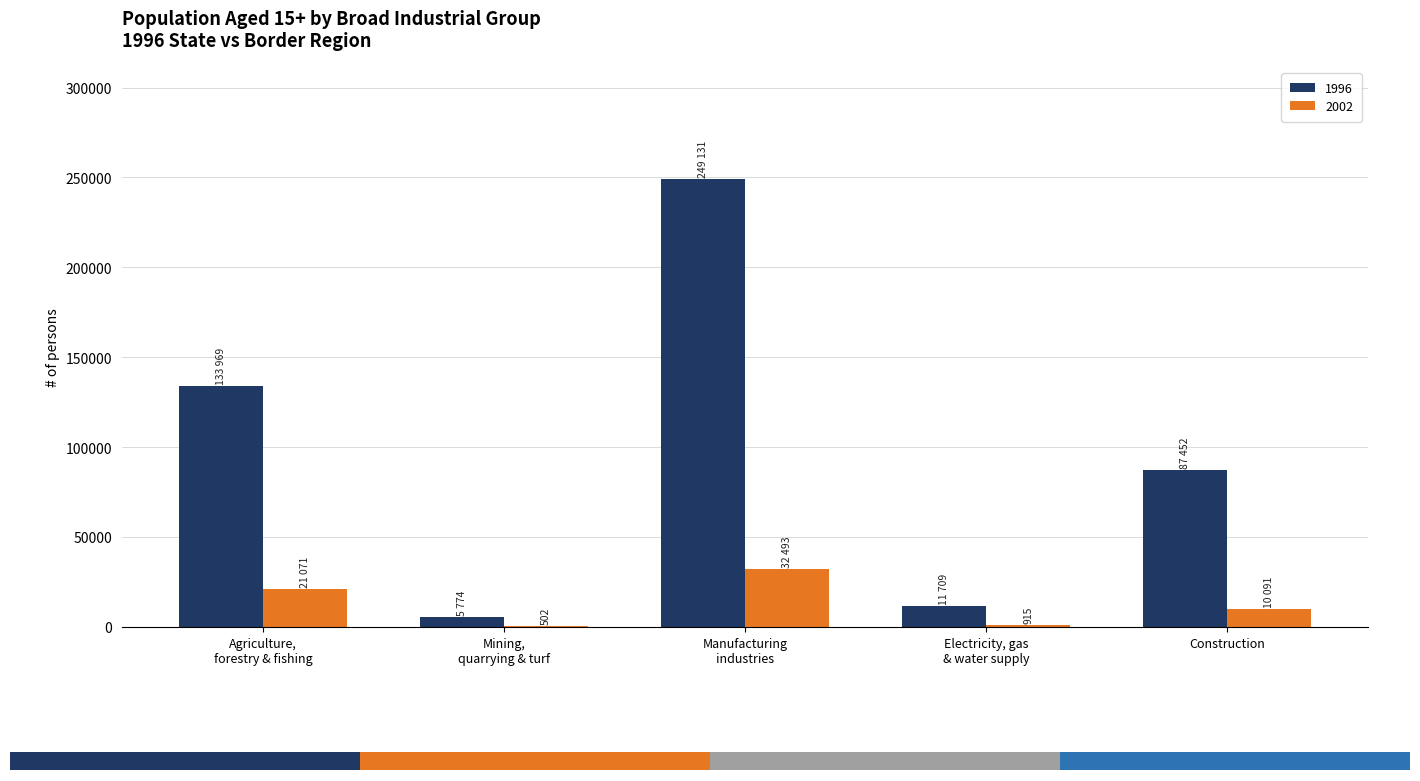

What is the maximum value shown in the chart?

249131